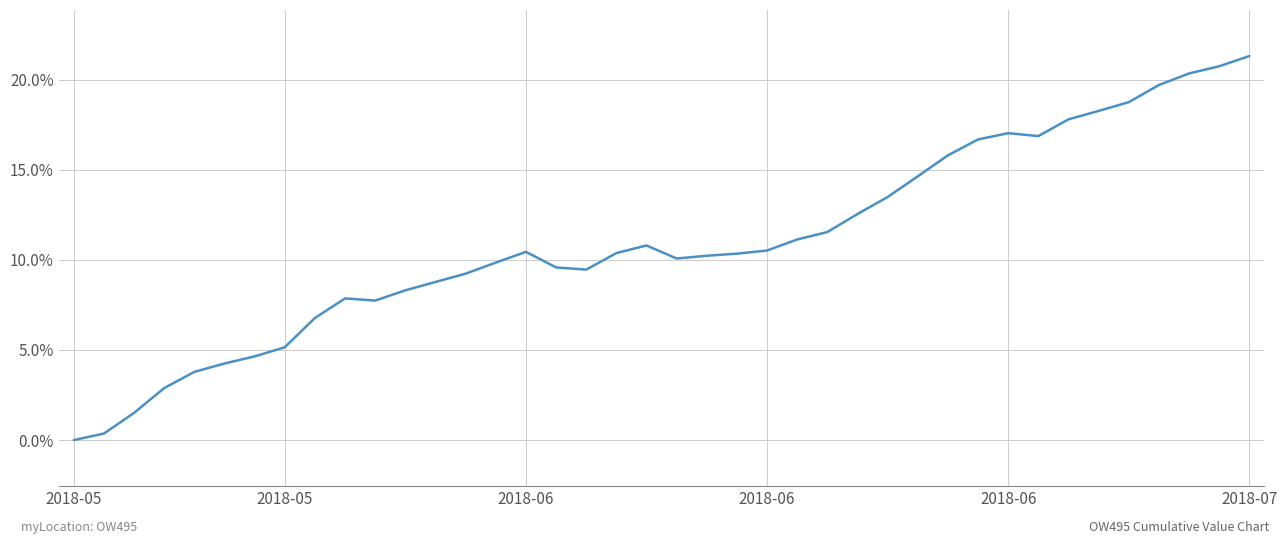

What is the difference between the maximum and minimum values?

21.3